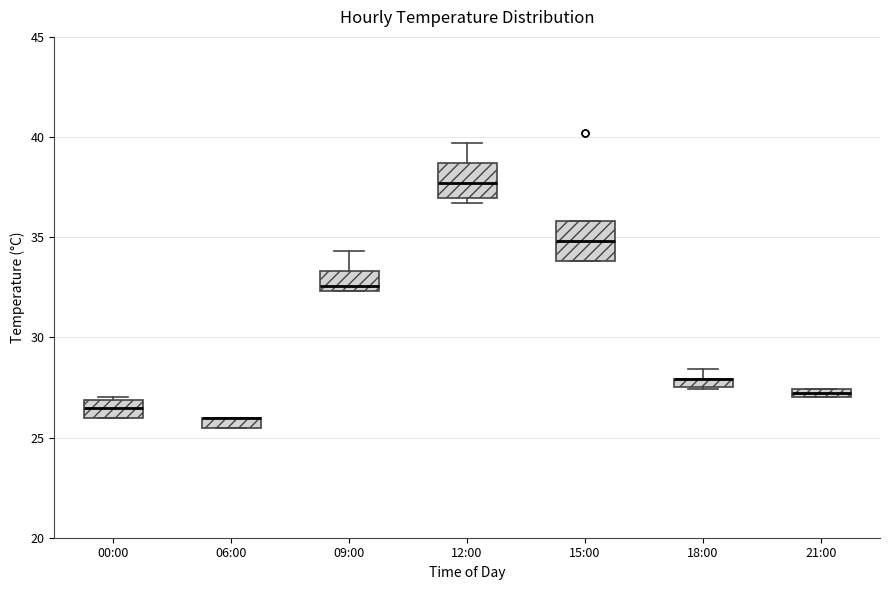

Where does the upper whisker of the box for 12:00 end on the y-axis? The values are not printed on the chart, so give them approximately, as read against the axis.

39.5